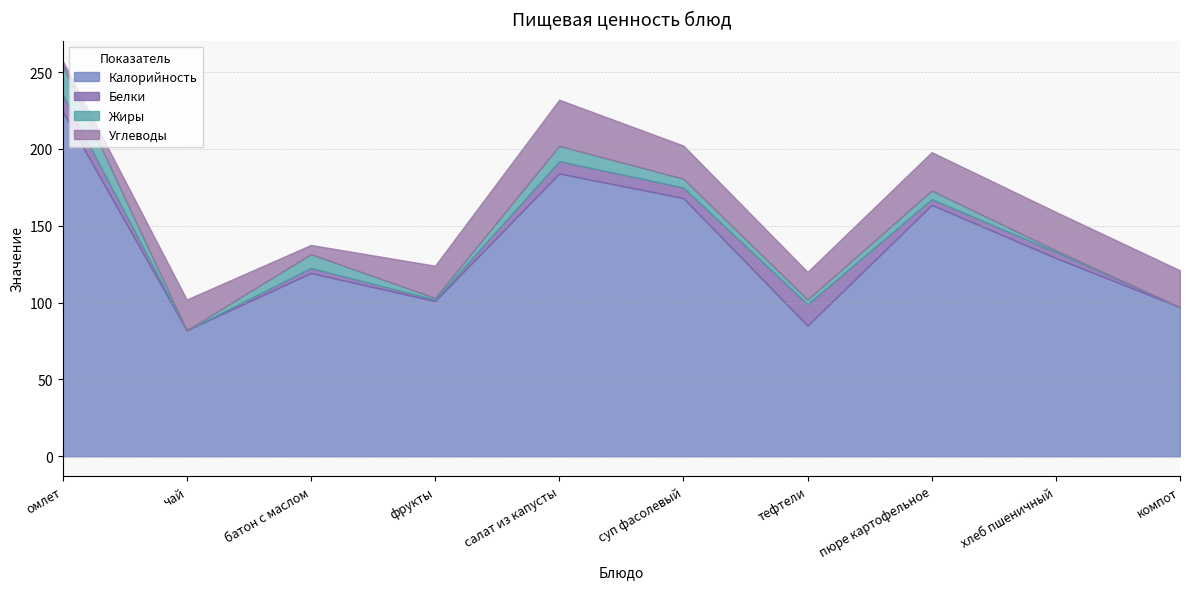

What is the sum of the Жиры values at компот and батон с маслом?

9.0